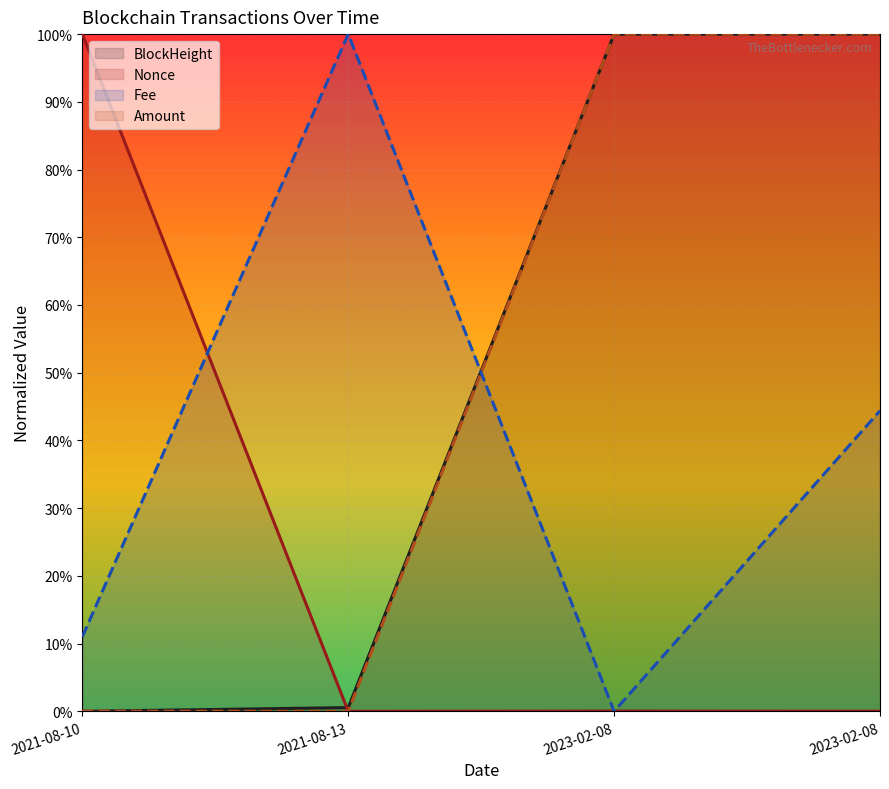

Rank the series by their maximum value, from highest to lowest.

BlockHeight, Nonce, Amount, Fee